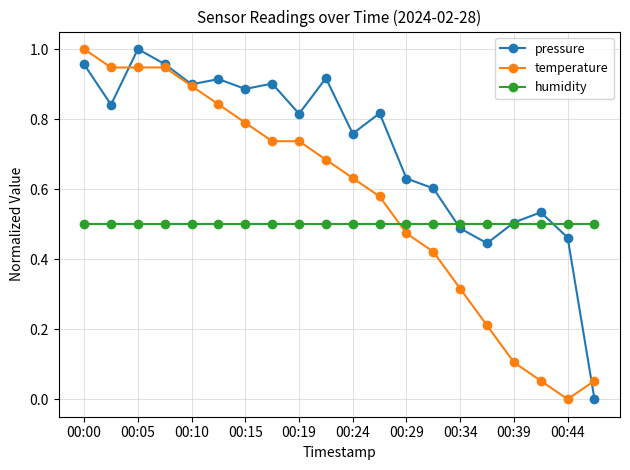

Rank the series by their average value, from lowest to highest.

humidity, temperature, pressure